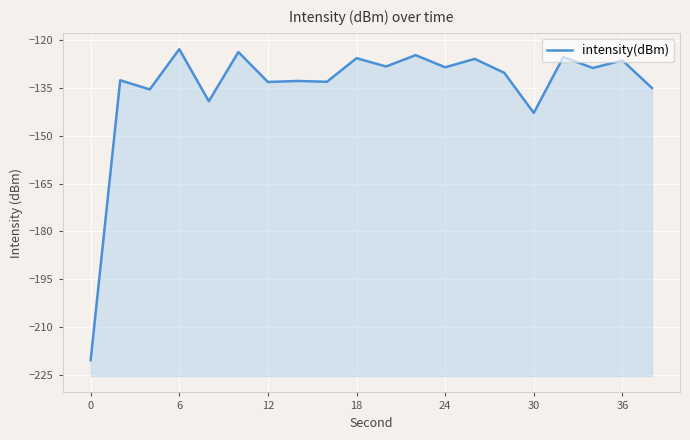

Count the number of data series in this chart.

1